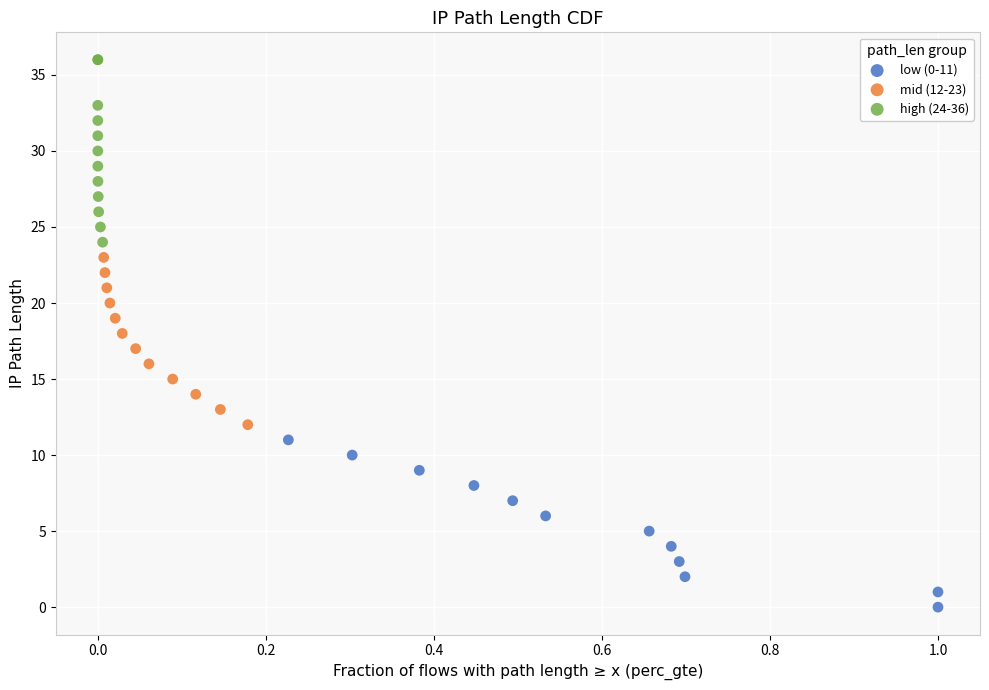

Which series contains the highest Y value?

high (24-36)